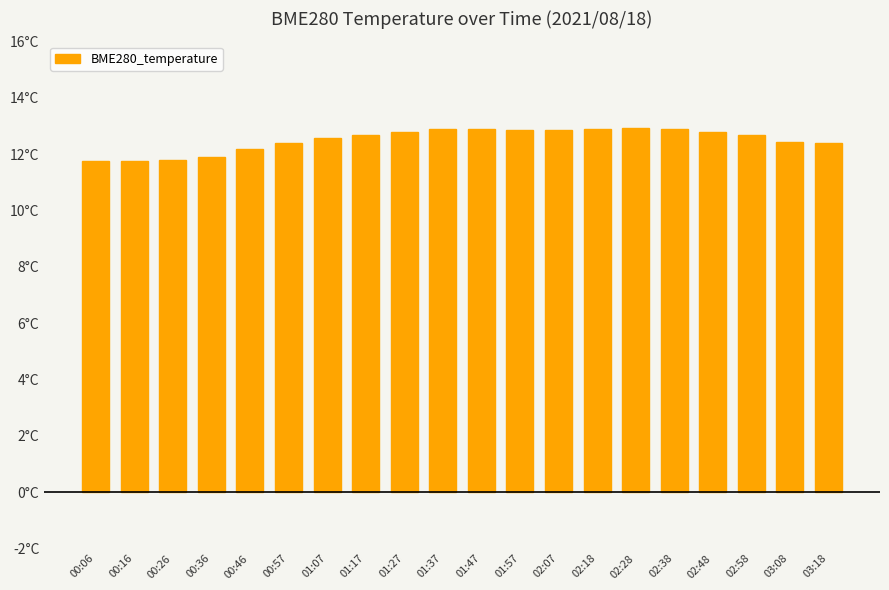

Are the bars horizontal?

No